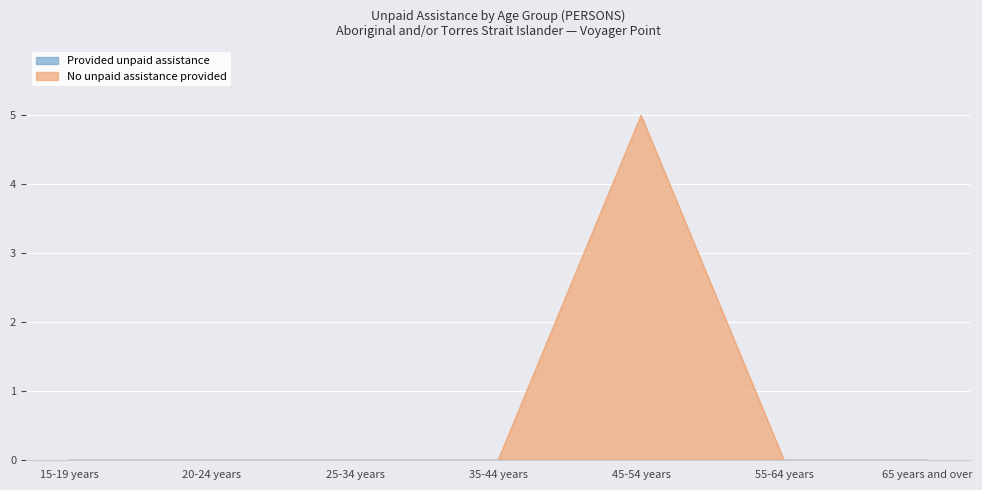

What is the change in value from 20-24 years to 45-54 years?

+5